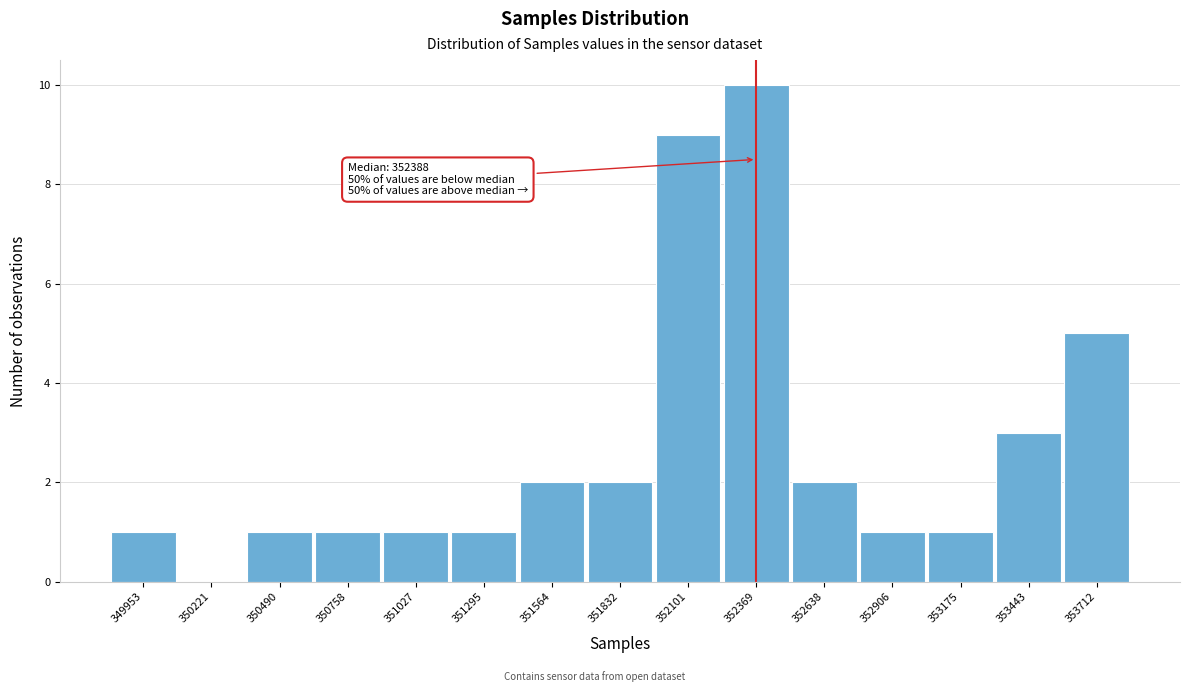

Reading right to left, what are all the values shown in this chart?

353712=5	353443=3	353175=1	352906=1	352638=2	352369=10	352101=9	351832=2	351564=2	351295=1	351027=1	350758=1	350490=1	350221=0	349953=1